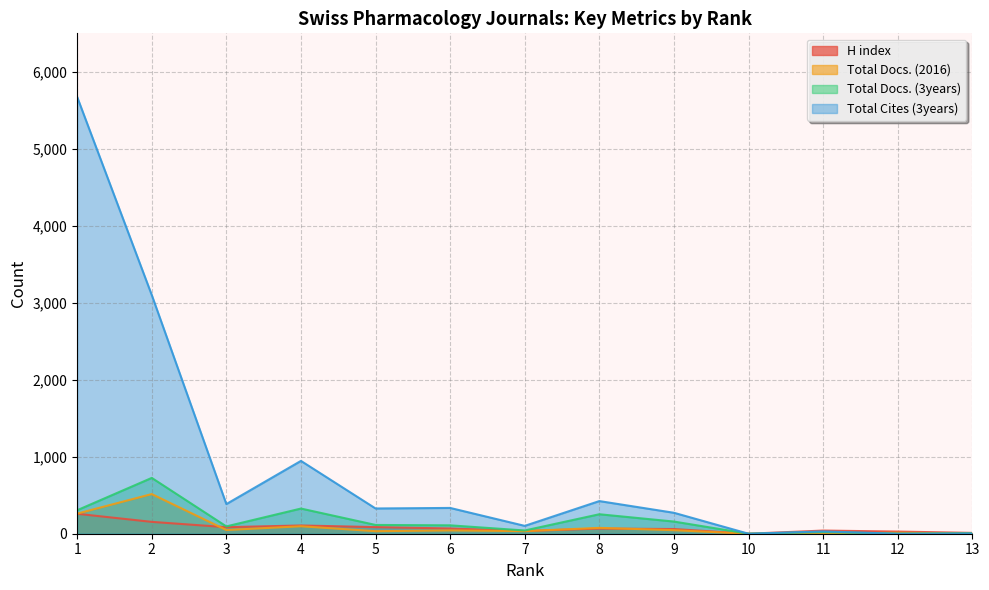

How many values in Total Cites (3years) are above zero?

11